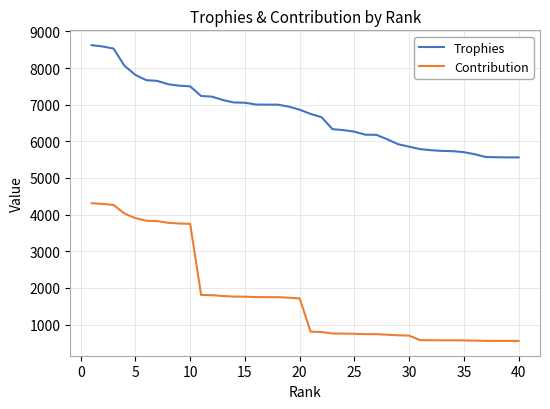

Which series has the largest total across all categories?

Trophies